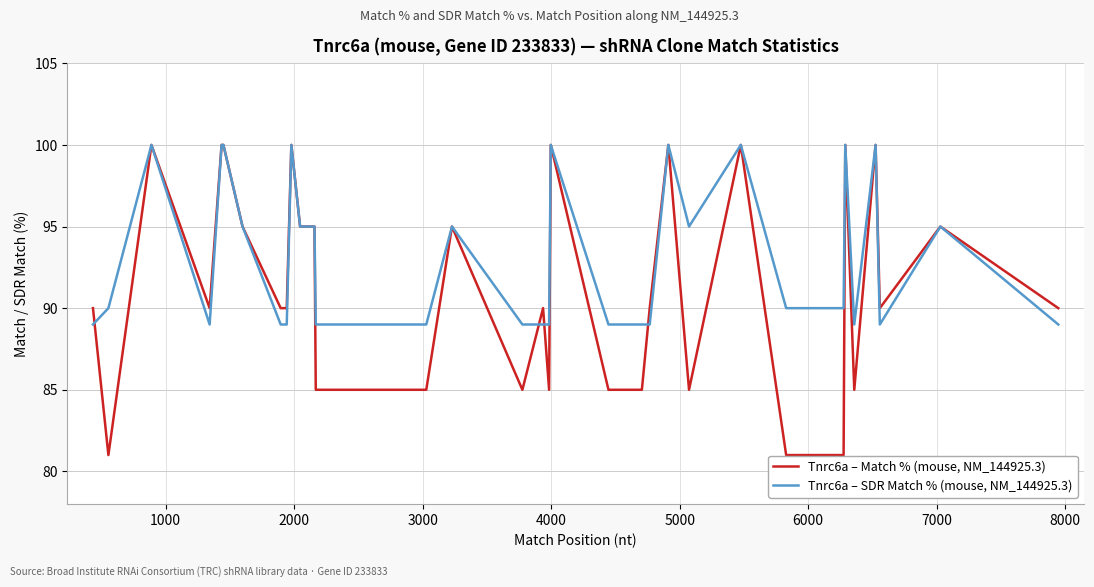

At which category is the sum across all series the highest?

2000